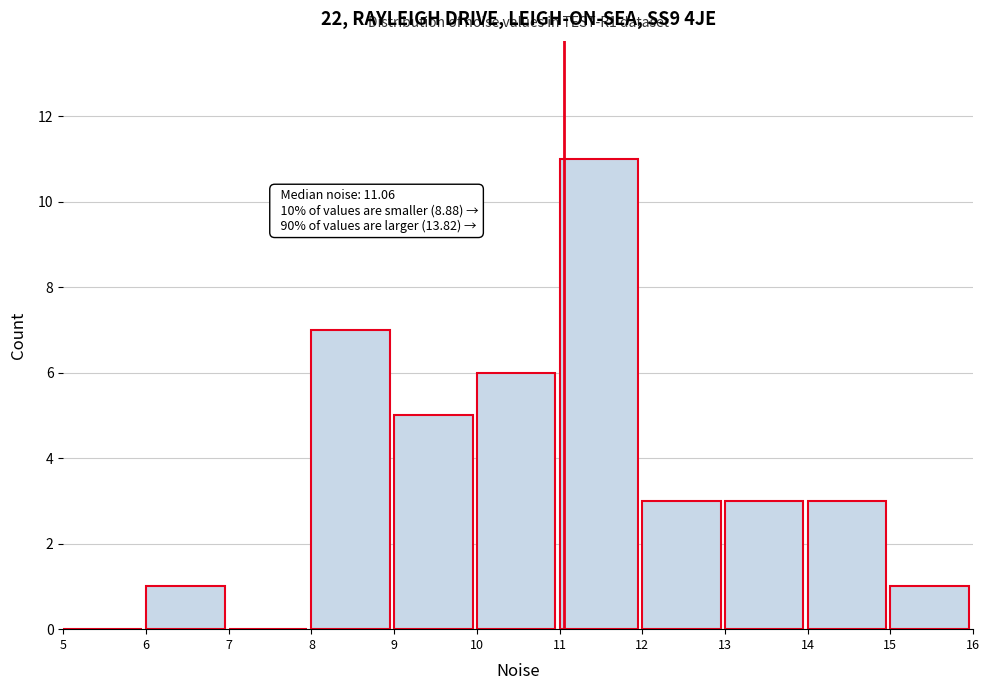

Over which range of the x-axis is the bar tallest?

11 to 12